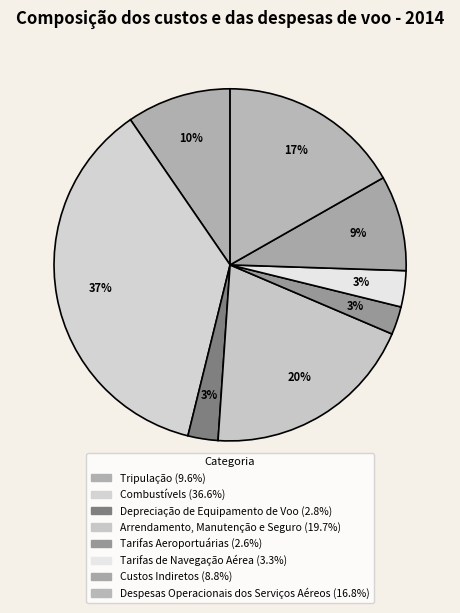

Does Custos Indiretos represent more than half of the total?

No